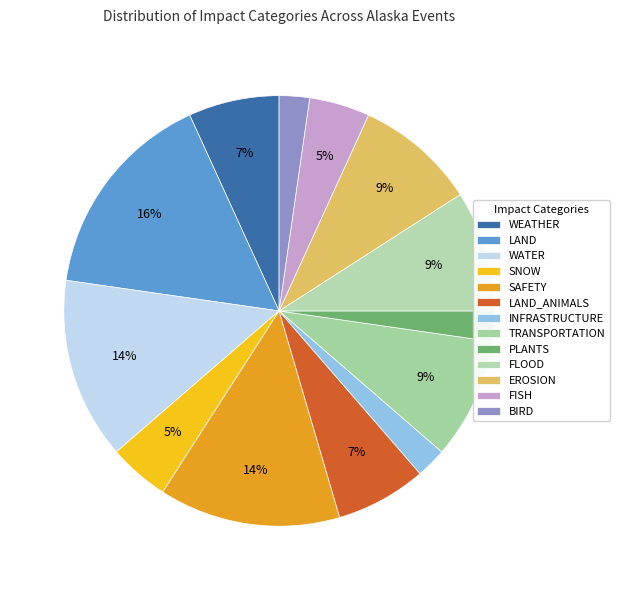

How many segments does this pie chart have?

13